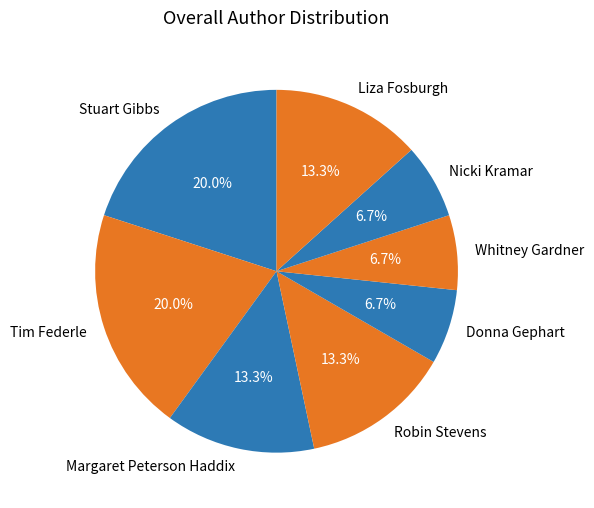

Is there a majority slice in this chart?

No